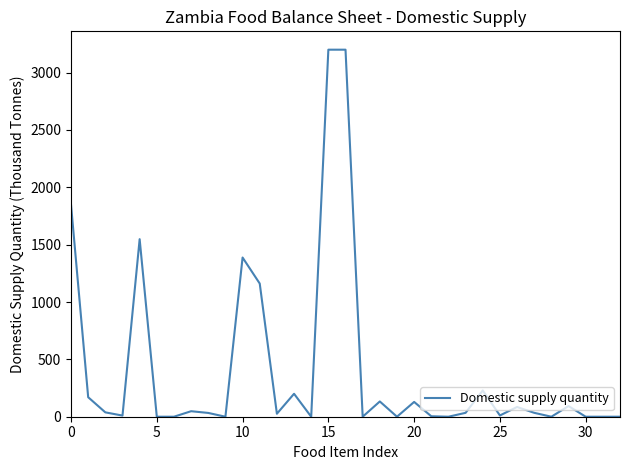

What is the maximum value shown in the chart?

3200